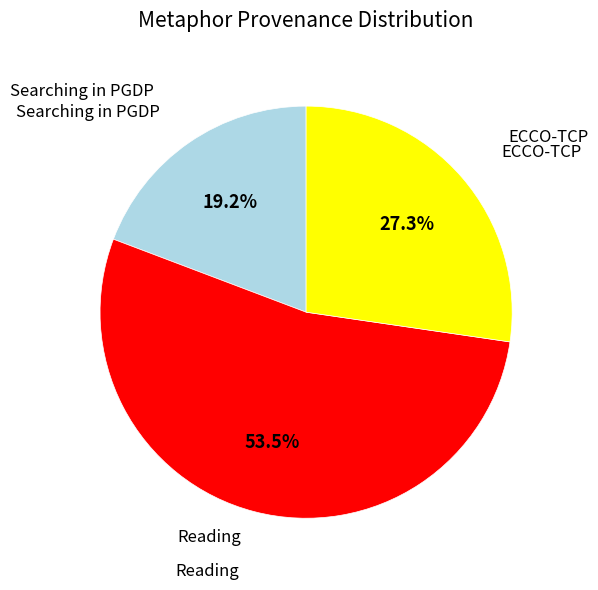

Is there any slice that represents more than half of the pie?

Yes